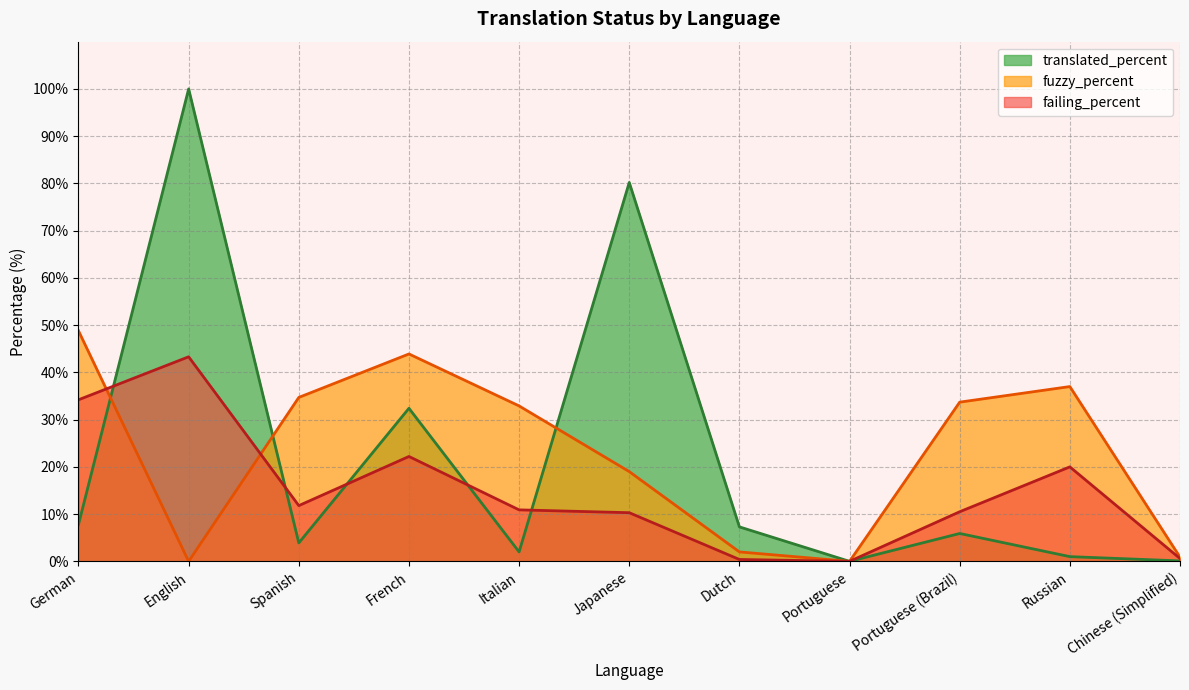

What are all the series names shown in the legend?

translated_percent, fuzzy_percent, failing_percent